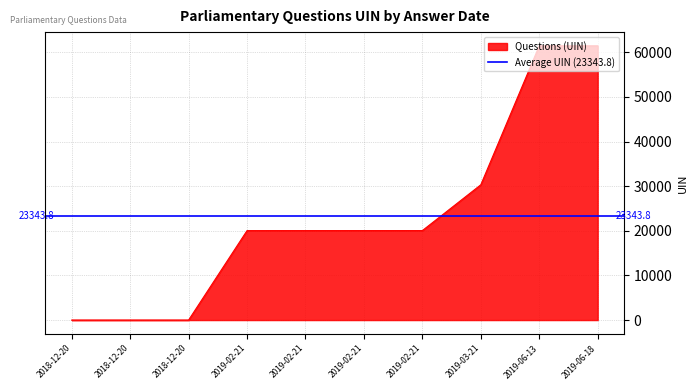

What is the difference between the maximum and minimum values?

61459